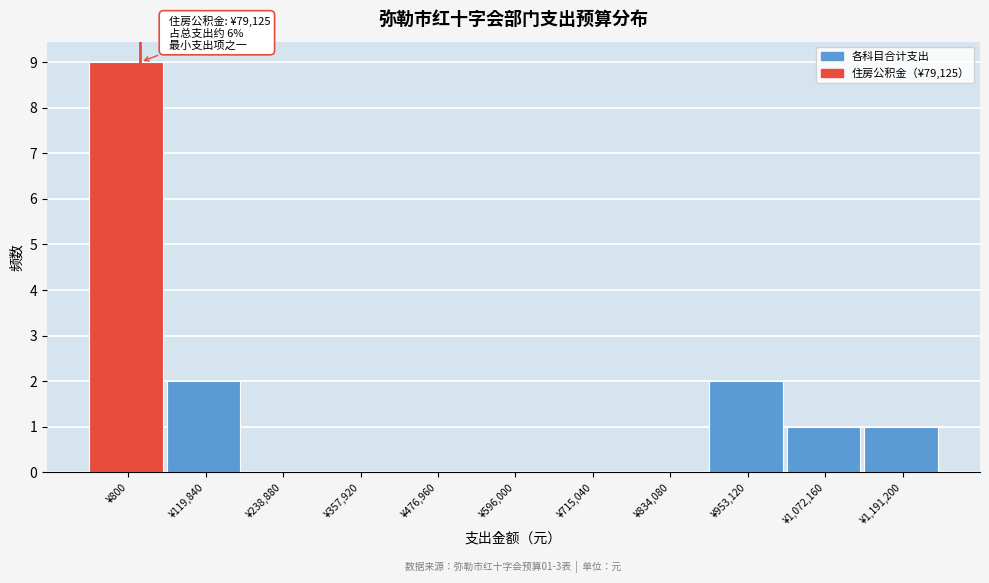

Reading right to left, what are all the values shown in this chart?

¥1,191,200=1	¥1,072,160=1	¥953,120=2	¥834,080=0	¥715,040=0	¥596,000=0	¥476,960=0	¥357,920=0	¥238,880=0	¥119,840=2	¥800=9